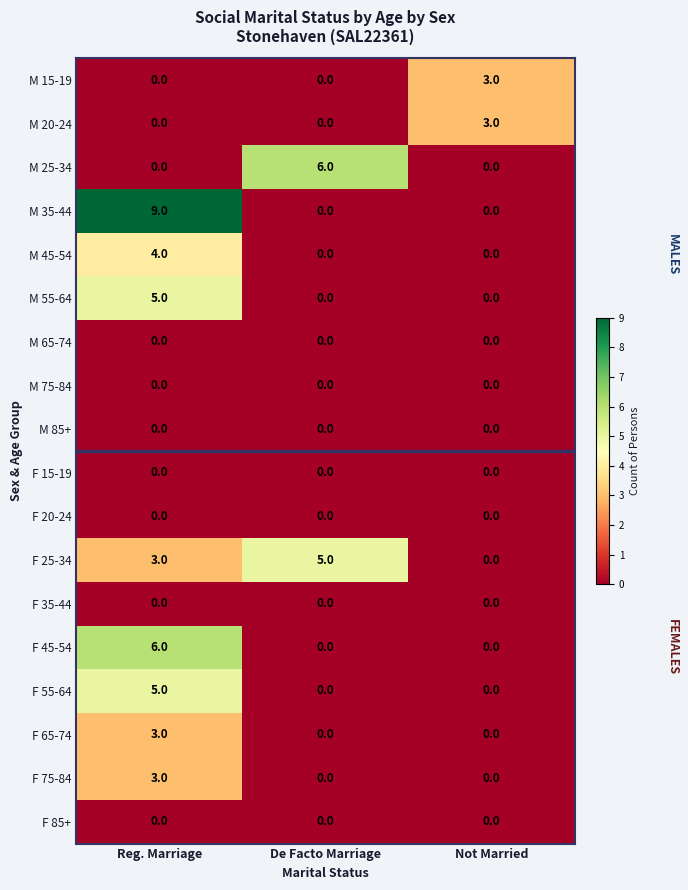

What is the spread (max minus min) of values at De Facto Marriage?

6